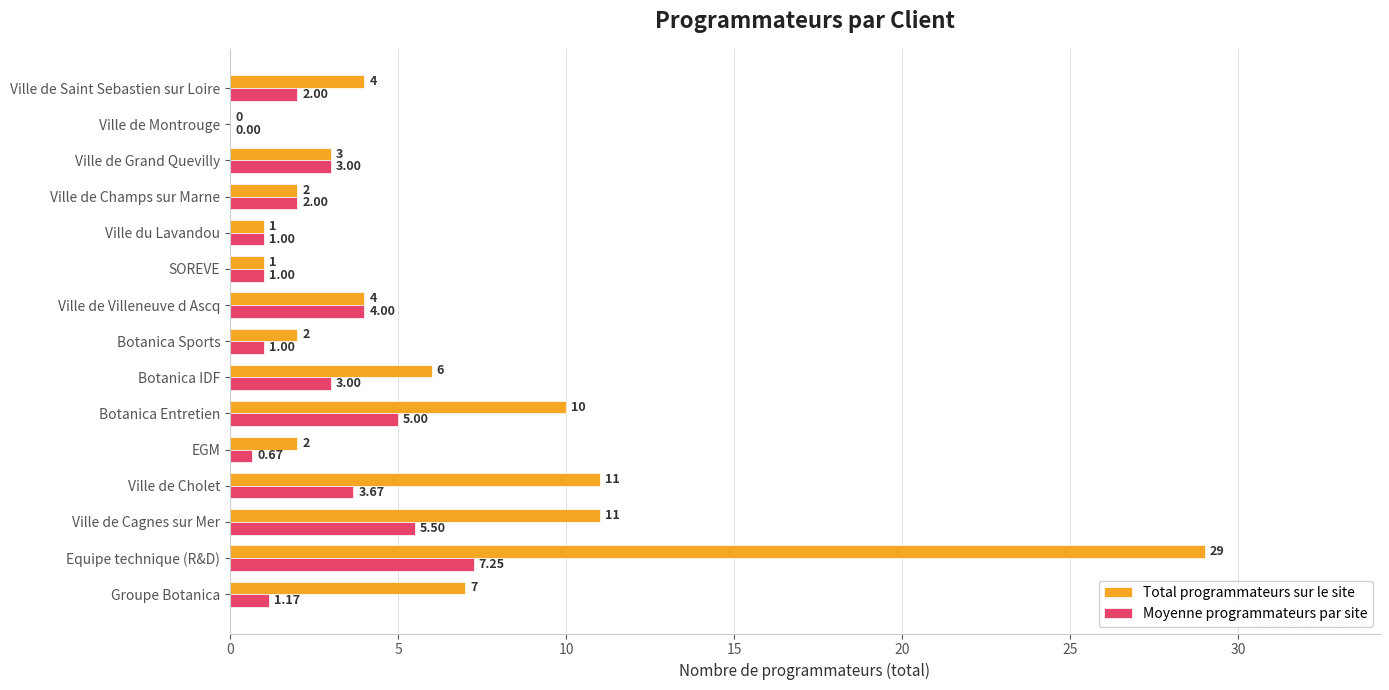

What is the sum of the Total programmateurs sur le site values at Equipe technique (R&D) and Botanica Sports?

31.0